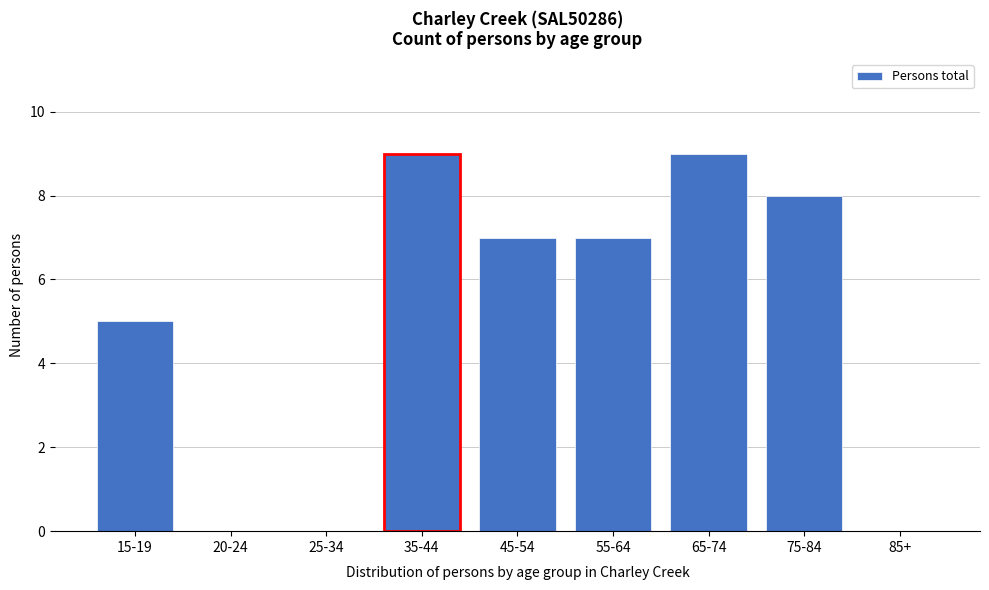

Reading right to left, list all the values displayed in this chart.

85+=0	75-84=8	65-74=9	55-64=7	45-54=7	35-44=9	25-34=0	20-24=0	15-19=5